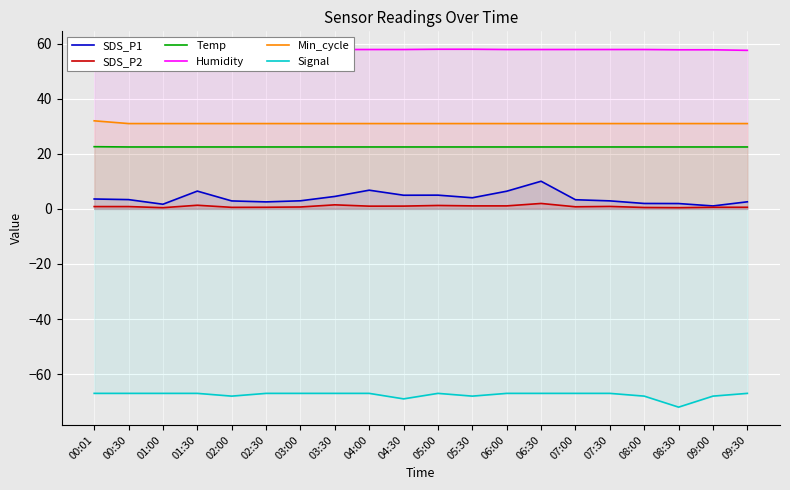

Reading left to right, extract all data points from this chart.

SDS_P1: 3.6	3.4	1.7	6.5	2.9	2.5	3.0	4.5	6.8	5.0	5.0	4.0	6.4	10.1	3.3	2.9	2.0	1.9	1.1	2.6
SDS_P2: 0.8	0.8	0.5	1.3	0.6	0.6	0.7	1.5	1.0	1.0	1.2	1.1	1.1	2.0	0.8	0.9	0.5	0.5	0.6	0.6
Temp: 22.6	22.5	22.5	22.5	22.5	22.5	22.5	22.5	22.5	22.5	22.5	22.5	22.5	22.5	22.5	22.5	22.5	22.5	22.5	22.5
Humidity: 57.3	57.4	57.8	58.0	57.6	57.7	57.7	57.9	57.9	57.9	58.0	58.0	57.9	57.9	57.9	57.9	57.9	57.8	57.8	57.6
Min_cycle: 32.0	31.0	31.0	31.0	31.0	31.0	31.0	31.0	31.0	31.0	31.0	31.0	31.0	31.0	31.0	31.0	31.0	31.0	31.0	31.0
Signal: -67.0	-67.0	-67.0	-67.0	-68.0	-67.0	-67.0	-67.0	-67.0	-69.0	-67.0	-68.0	-67.0	-67.0	-67.0	-67.0	-68.0	-72.0	-68.0	-67.0